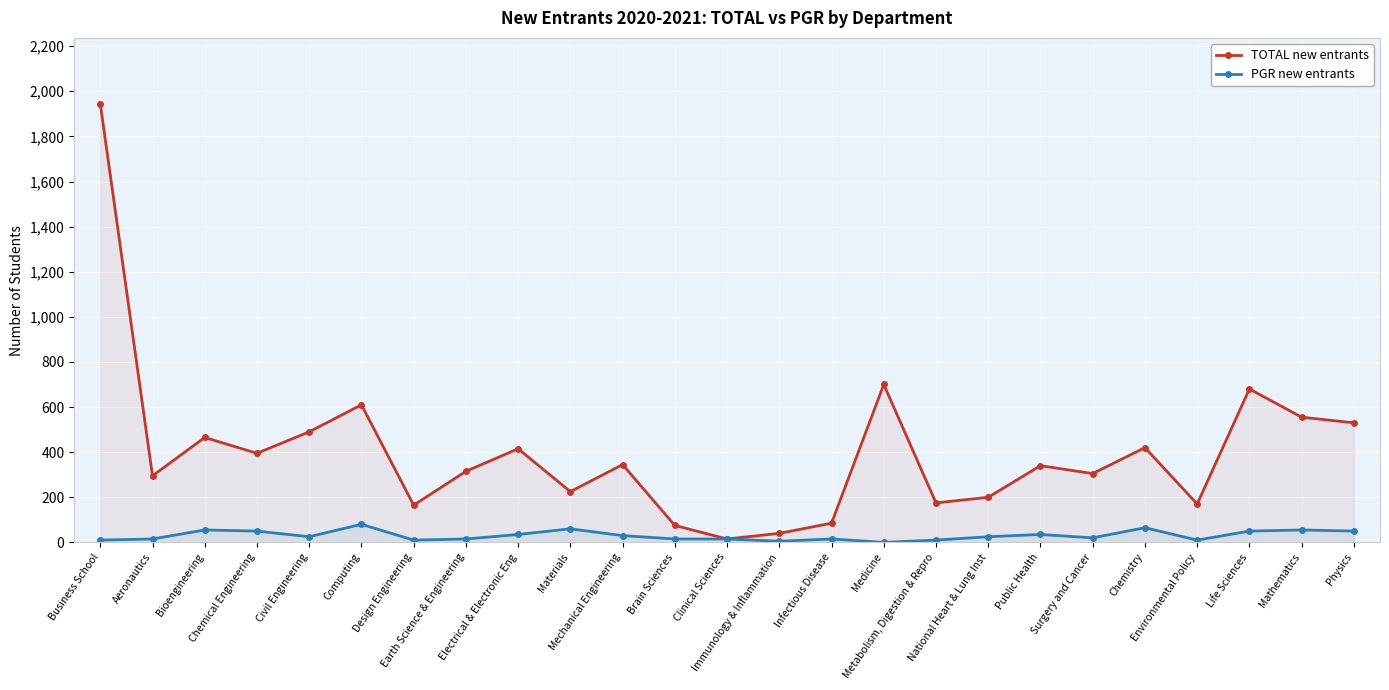

Which label corresponds to the smallest value in the chart?

Medicine